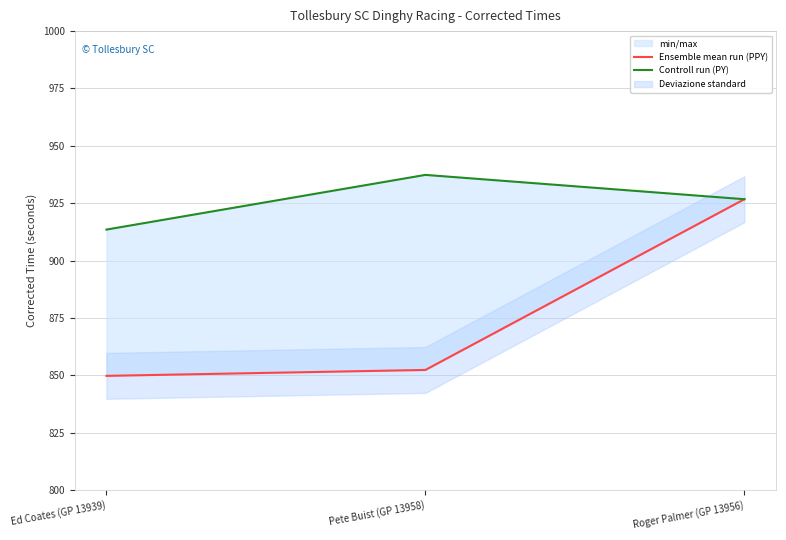

Reading left to right, extract all data points from this chart.

Ensemble mean run (PPY): 849.8	852.3	926.7
Controll run (PY): 913.5	937.3	926.7